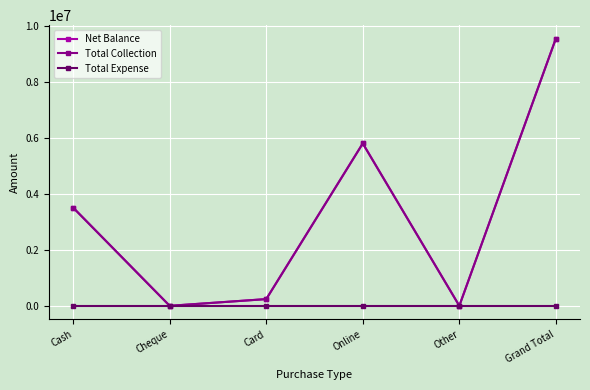

The value of Net Balance at Online is 5799901. True or false?

True